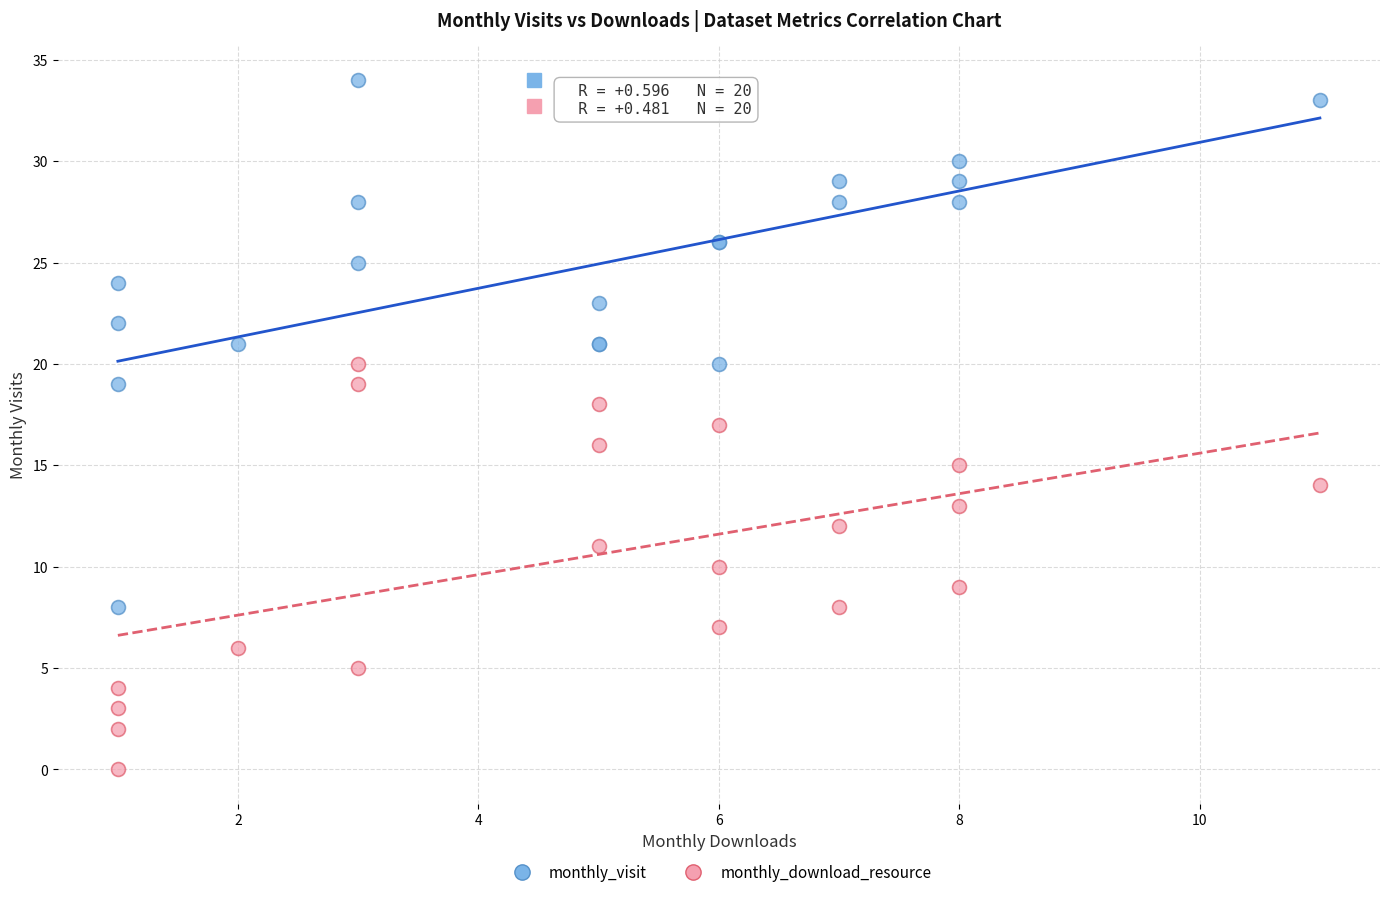

What is the X range (max minus min) for the scatter plot?

10